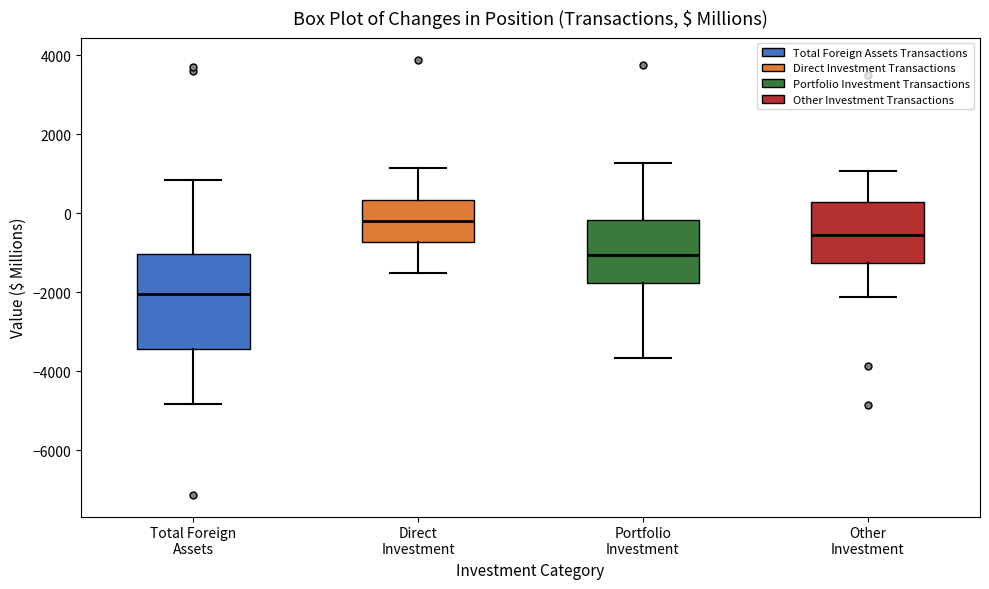

Reading left to right, read every box against the y-axis: the position of its median line, the range the box covers, and the ends of its whiskers. The values are not printed on the chart, so give them approximately, as read against the axis.

Total Foreign Assets: median -2000, box -3400 to -1000, whiskers -4800 to 800
Direct Investment: median -200, box -800 to 400, whiskers -1600 to 1200
Portfolio Investment: median -1000, box -1800 to -200, whiskers -3600 to 1200
Other Investment: median -600, box -1200 to 200, whiskers -2200 to 1000